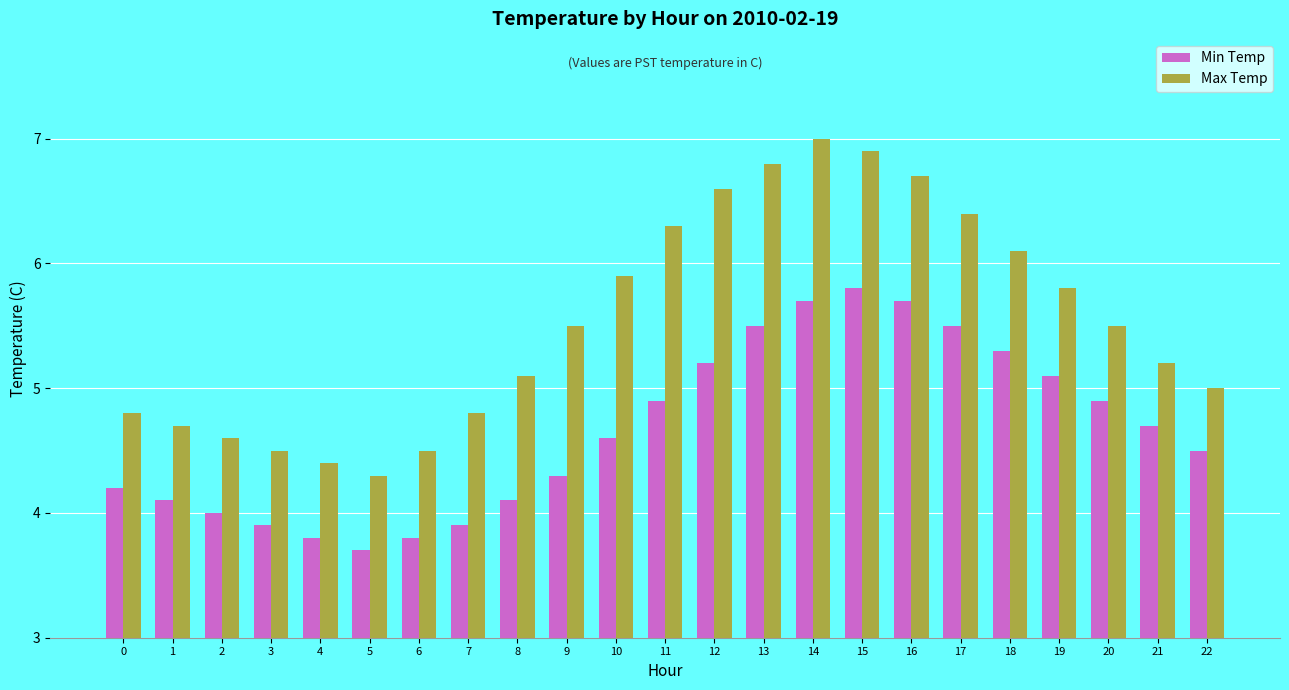

Which label corresponds to the smallest value in the chart?

5